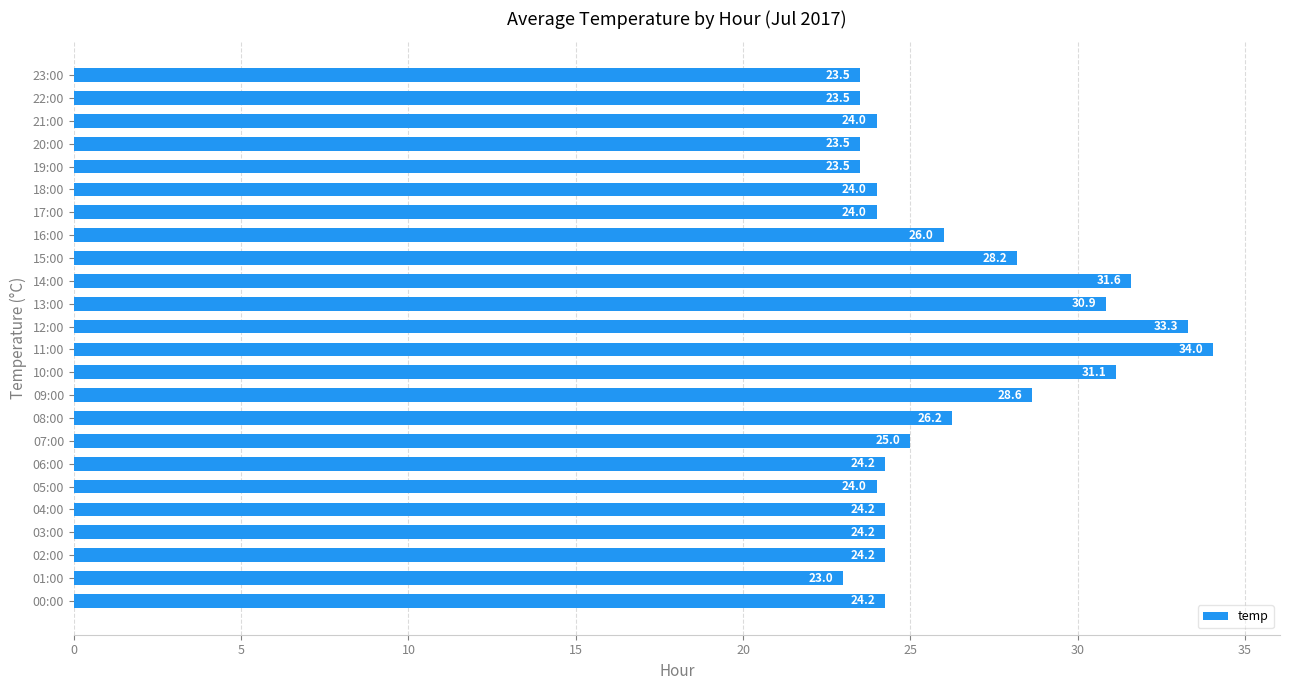

What is the average value?

26.2